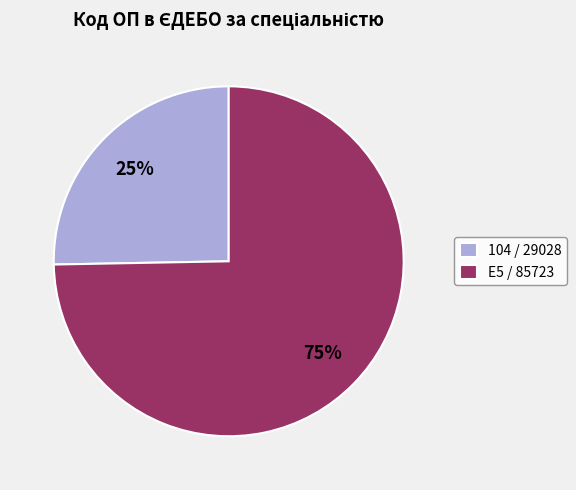

What percentage is the 104 / 29028 slice, to the nearest percent?

25%